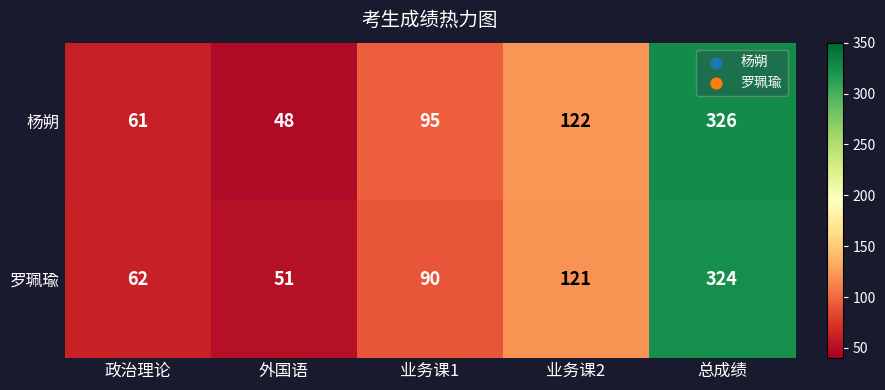

The value of 罗珮瑜 at 外国语 is 16. True or false?

False